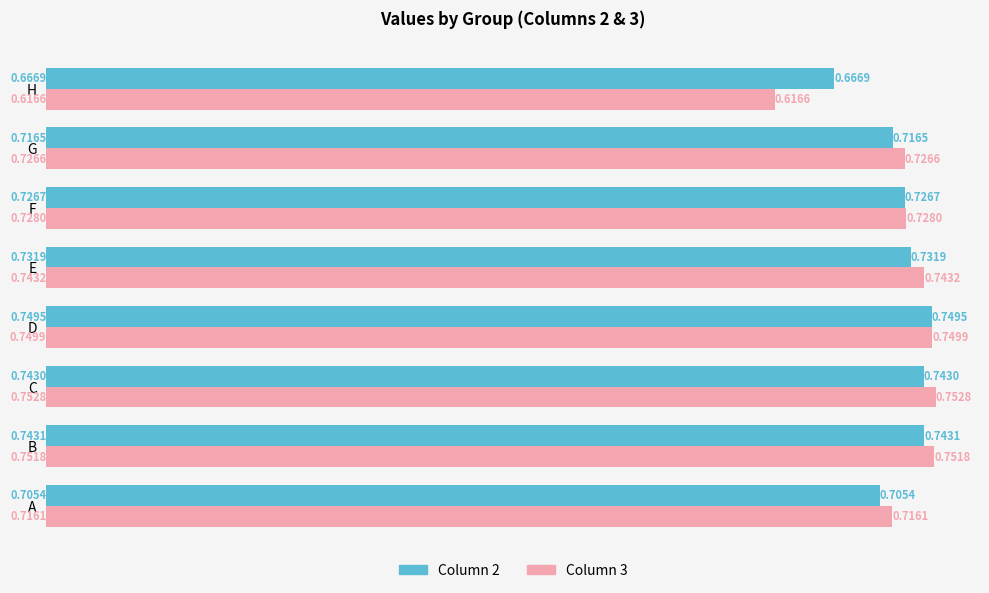

Which category has the lowest value across all series?

H